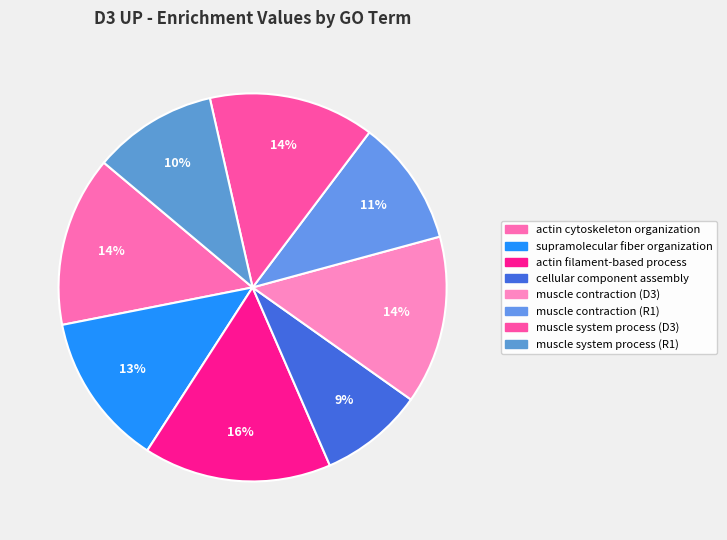

Count the number of slices in the pie.

8